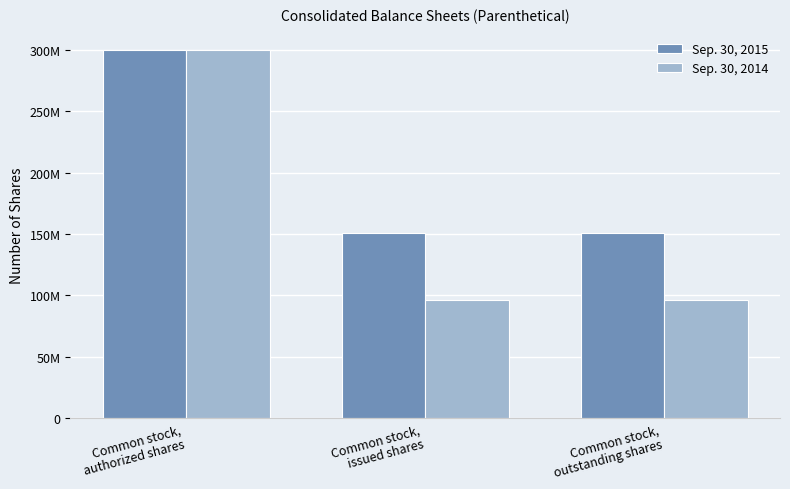

What are all the series names shown in the legend?

Sep. 30, 2015, Sep. 30, 2014